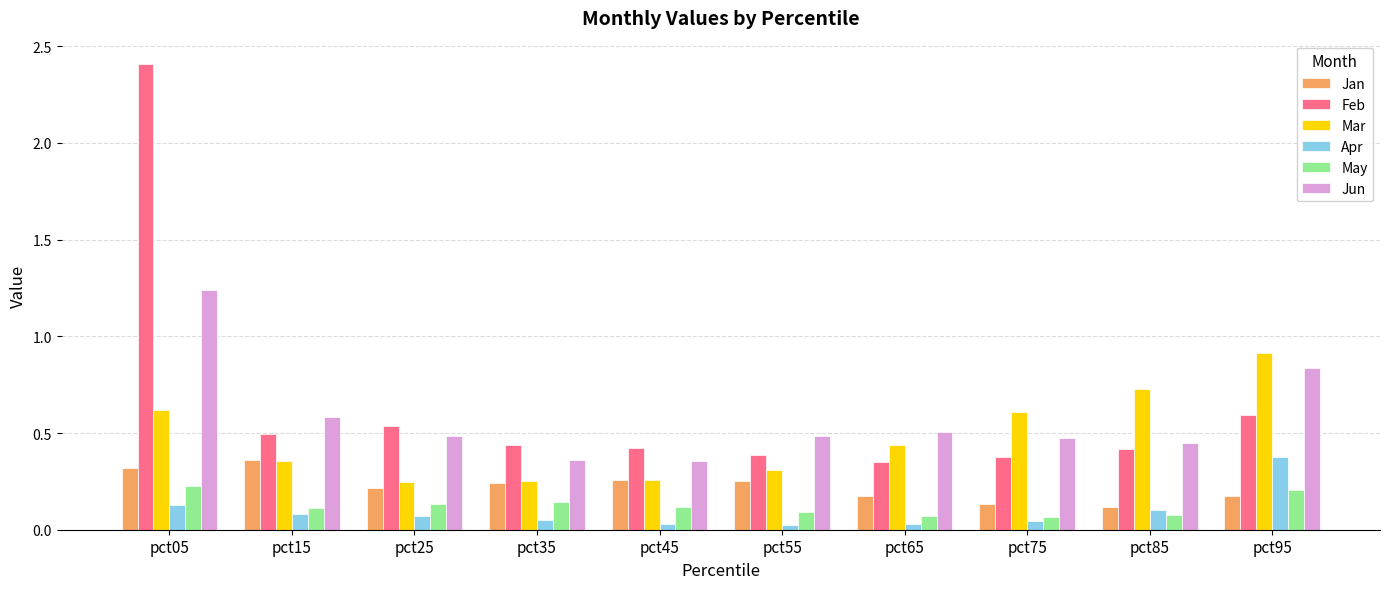

At how many categories does at least one series exceed 1?

1